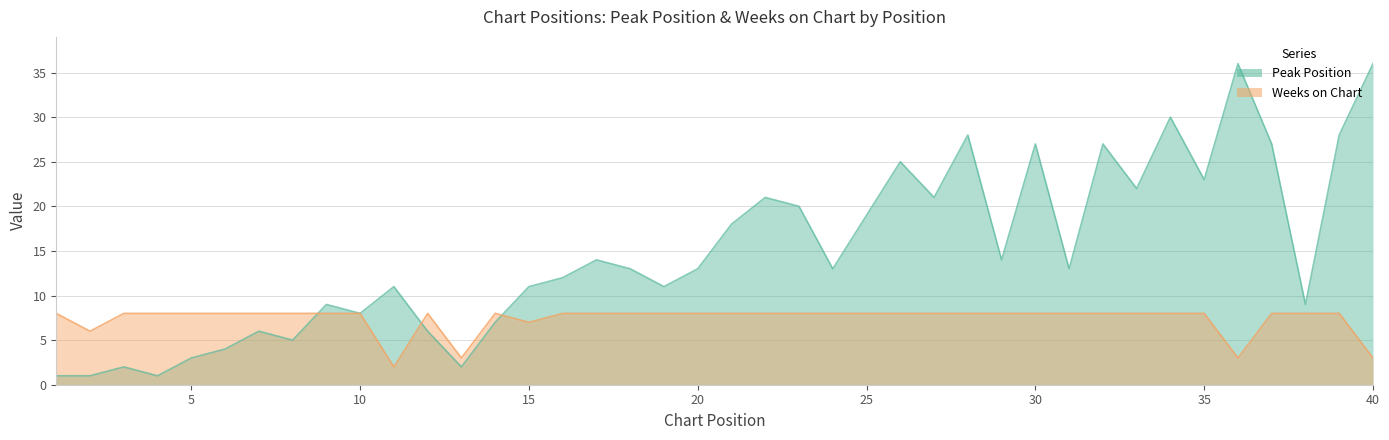

What is the sum of the Weeks on Chart values at 11 and 18?

10